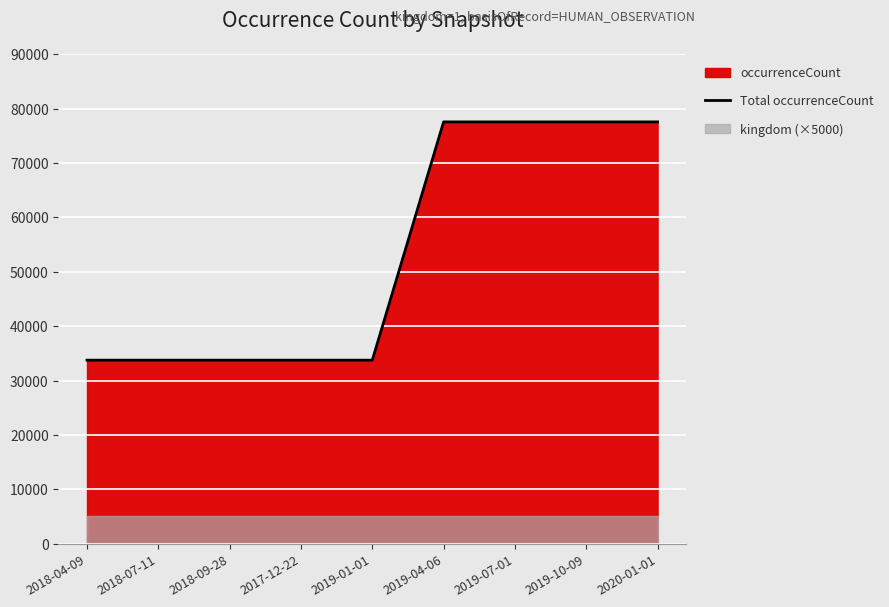

What is the label of the 9th point from the right?

2018-04-09